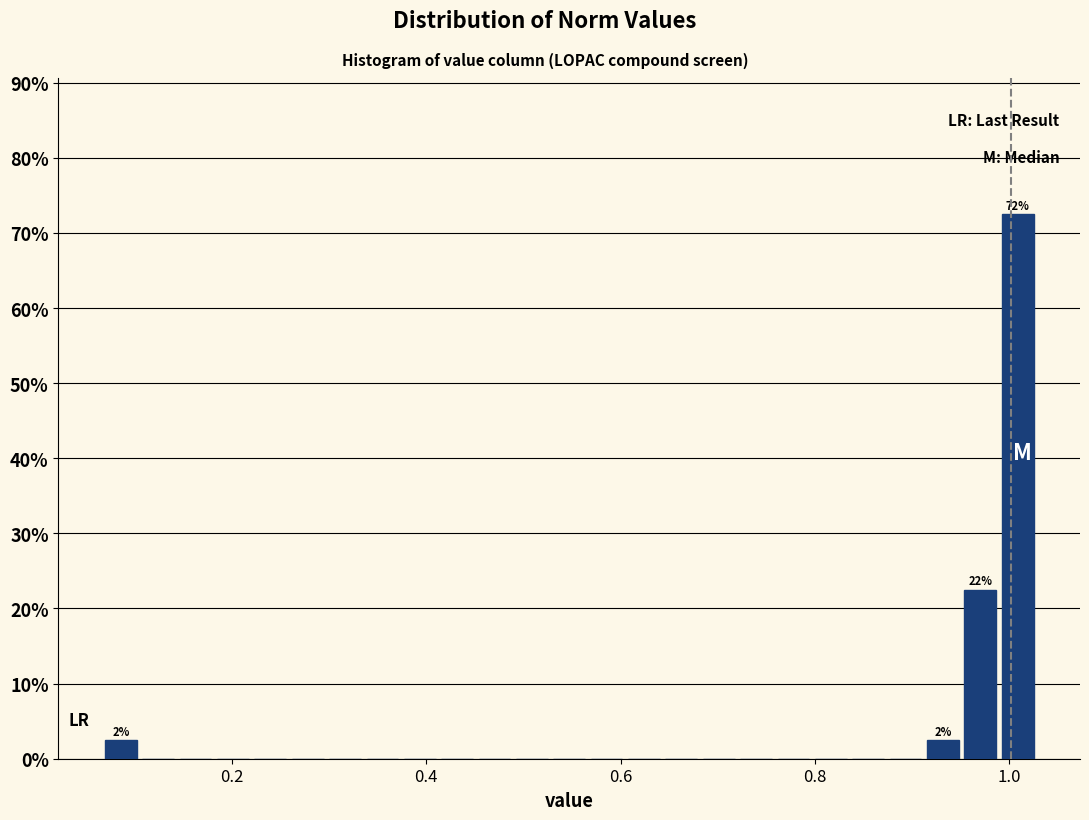

Around what value on the x-axis is the tallest bar? Give the approximate position of its centre, as read against the axis.

1.00